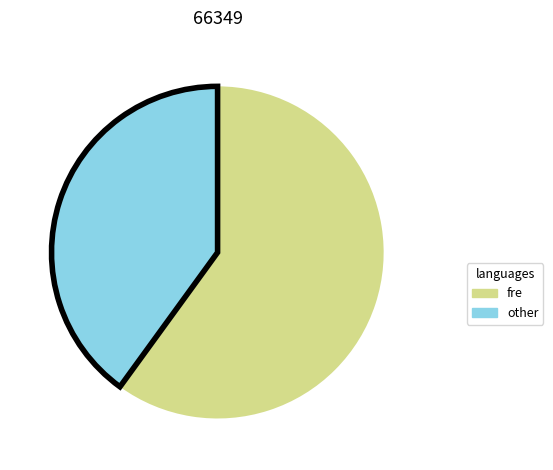

Is it true that other is 40% of the pie?

True